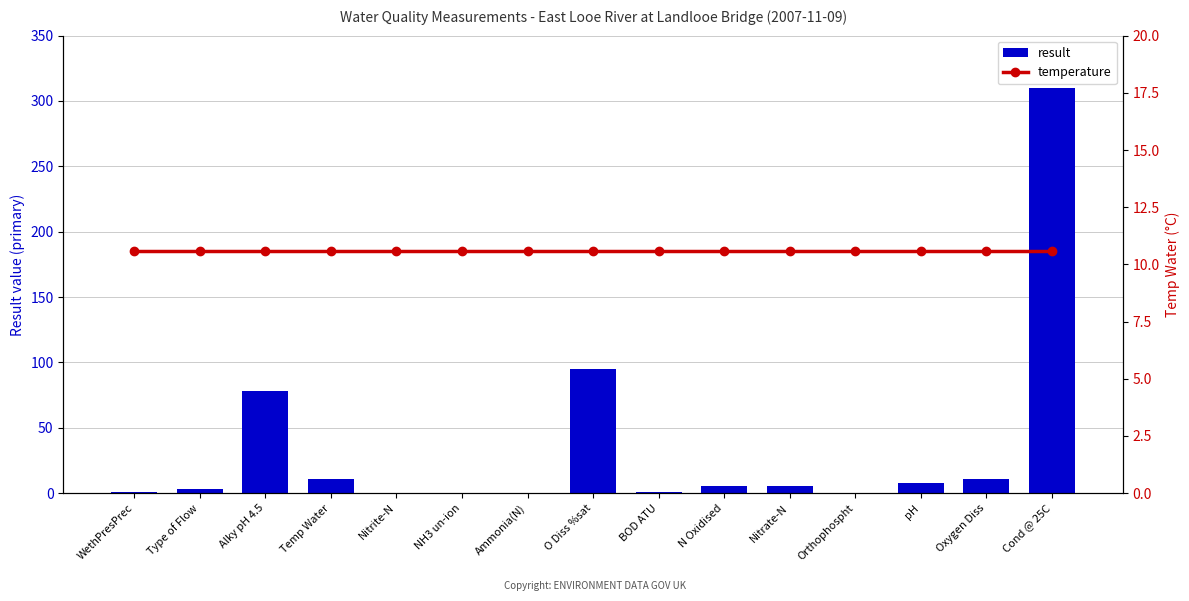

What is the average value of the temperature series?

10.6